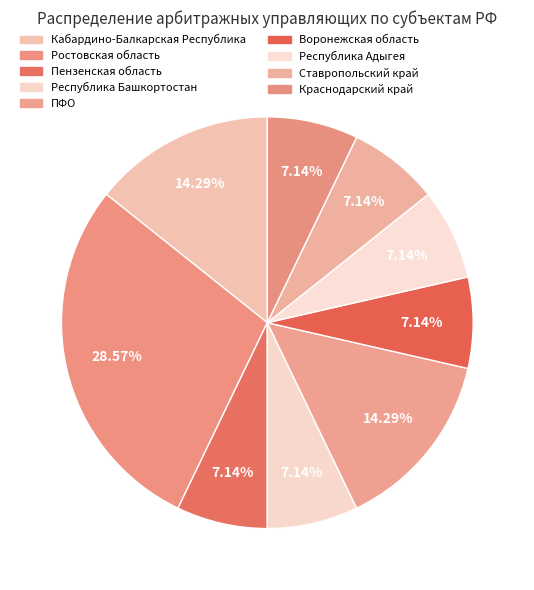

Count the number of slices in the pie.

9